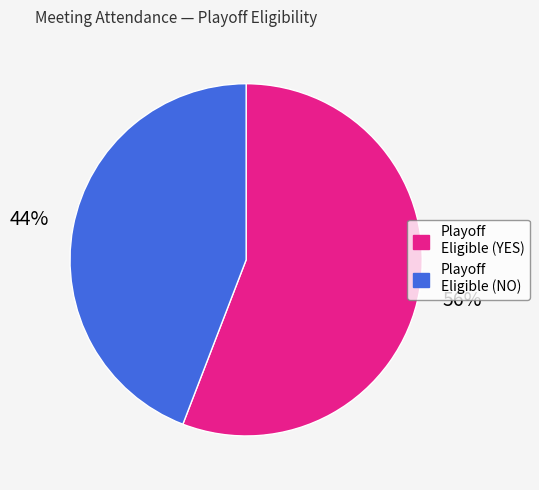

How many slices are in this pie chart?

2